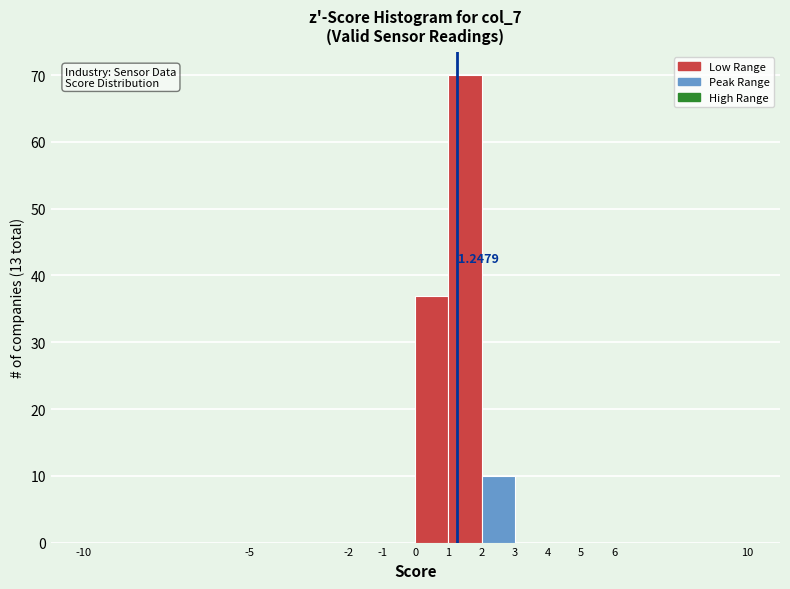

Which range on the x-axis has the tallest bar?

1 to 2